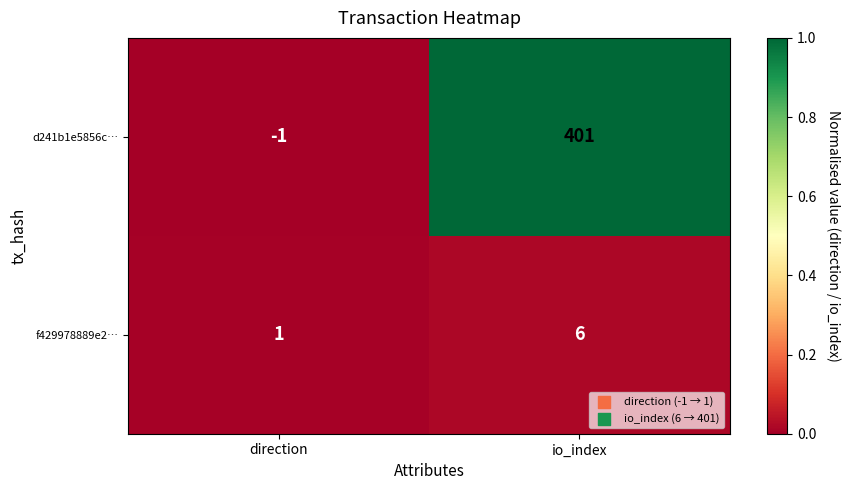

At which label does d241b1e5856c… reach its minimum?

direction